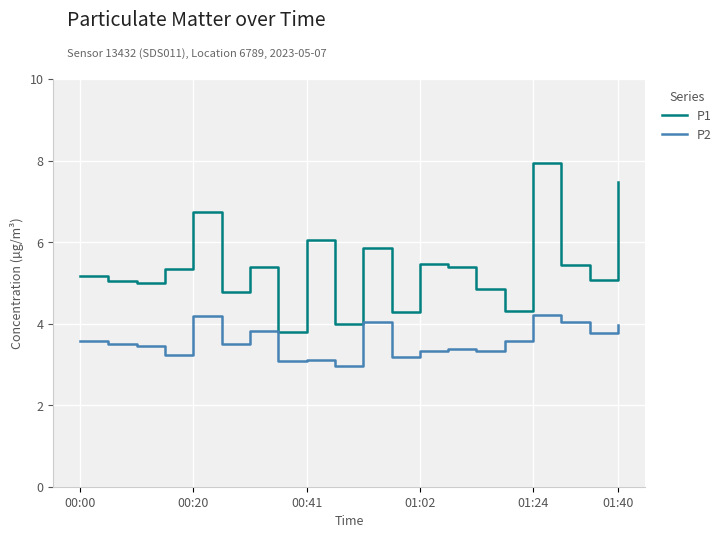

List the series in order of their peak value, highest first.

P1, P2